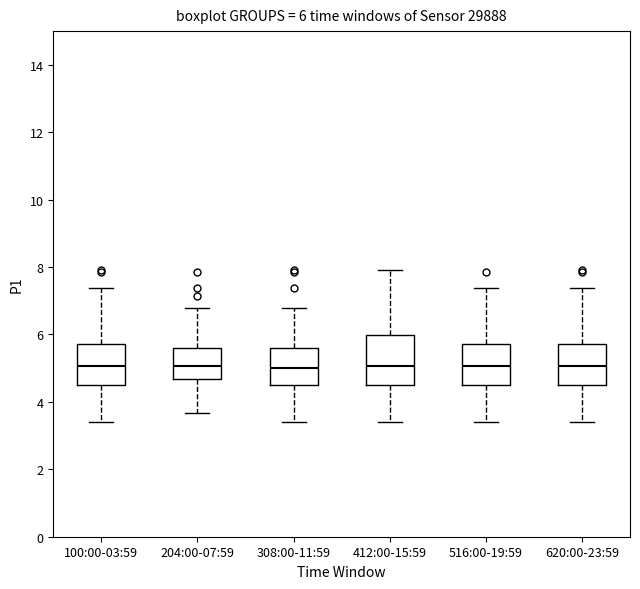

Comparing the boxes themselves (not the whiskers), which one is the tallest?

412:00-15:59